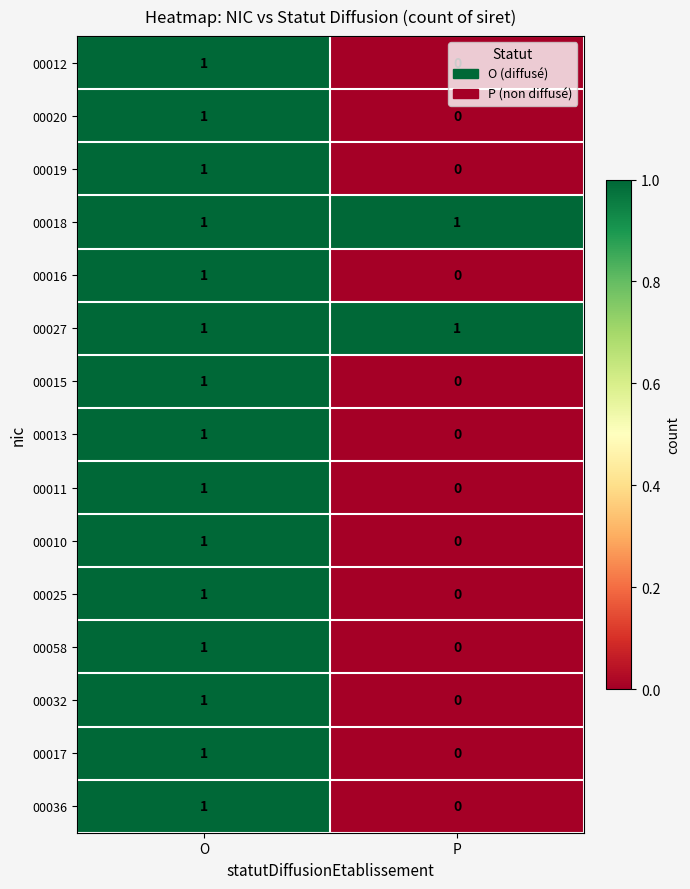

At P, list the series in order from smallest to largest.

00012, 00020, 00019, 00016, 00015, 00013, 00011, 00010, 00025, 00058, 00032, 00017, 00036, 00018, 00027